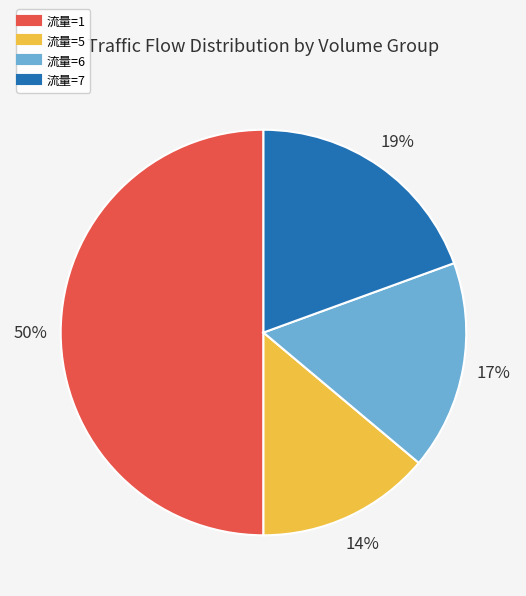

How many segments does this pie chart have?

4